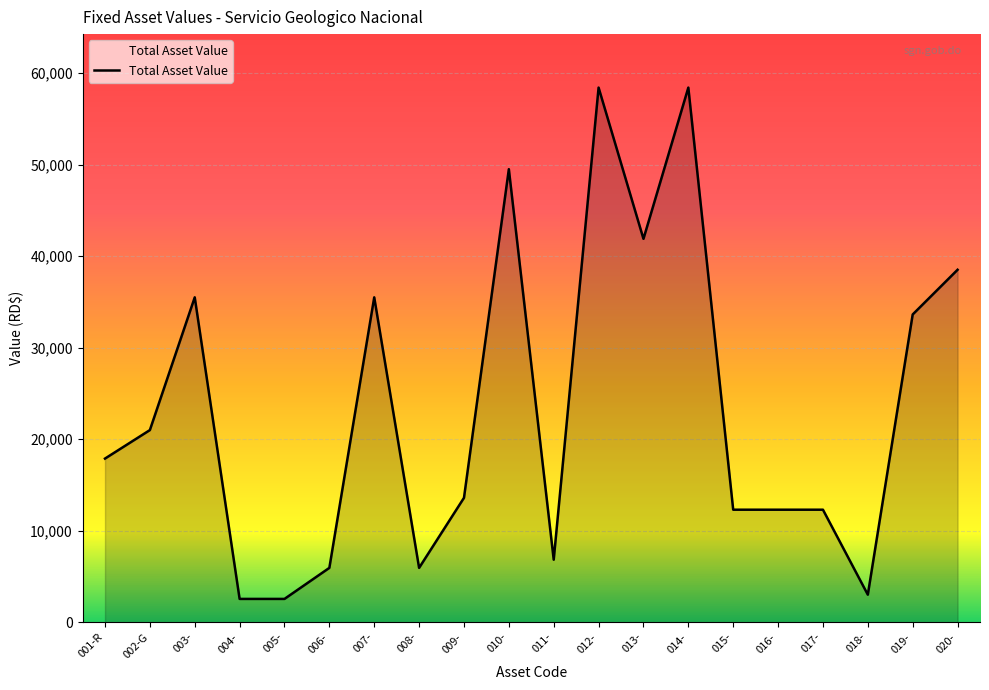

How many series are shown in this chart?

1